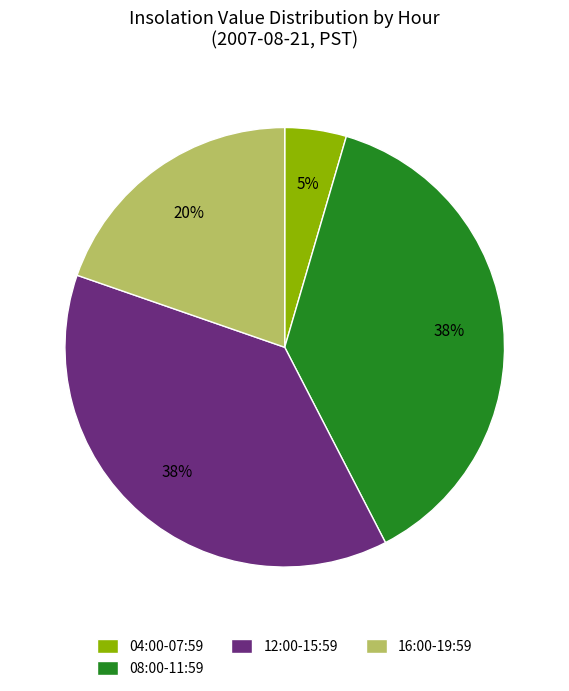

Is the sum of 08:00-11:59 and 12:00-15:59 greater than half?

Yes